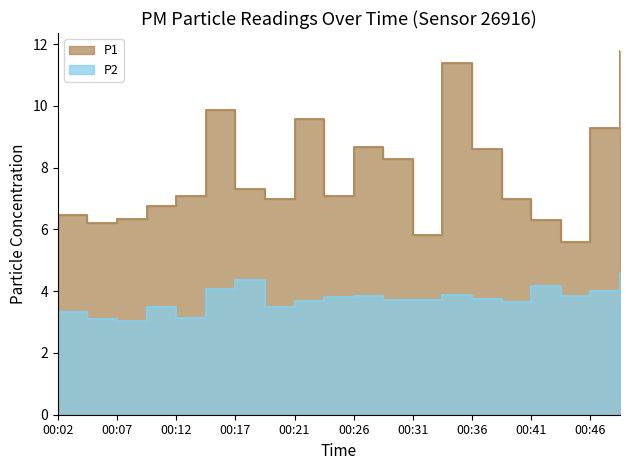

Where does the P1 series first go above 7?

00:12